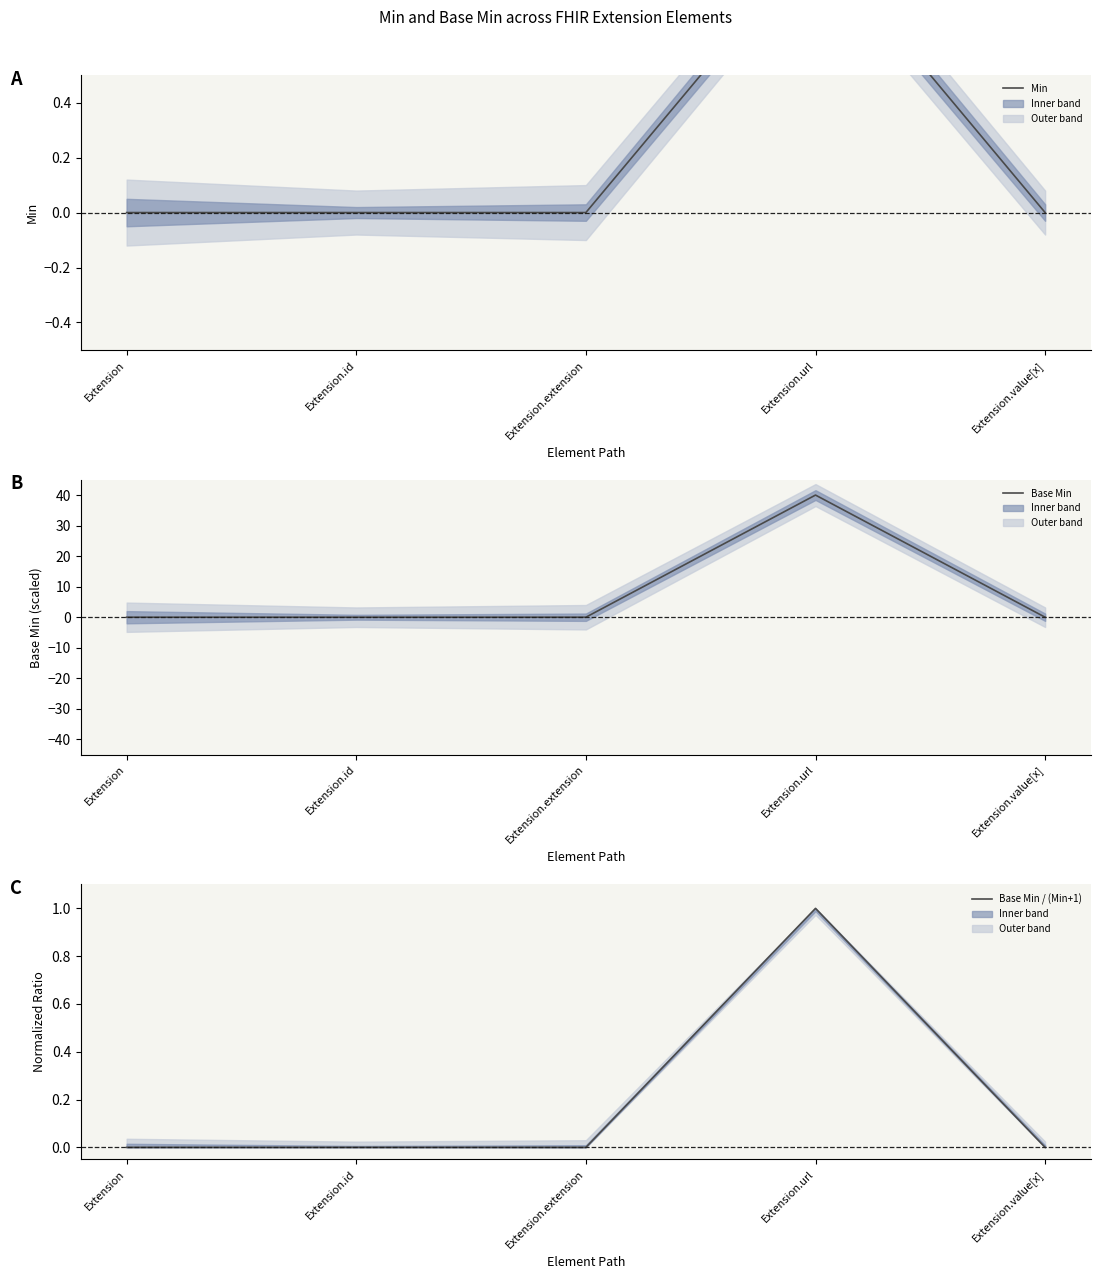

Which has a higher value, Extension or Extension.url?

Extension.url